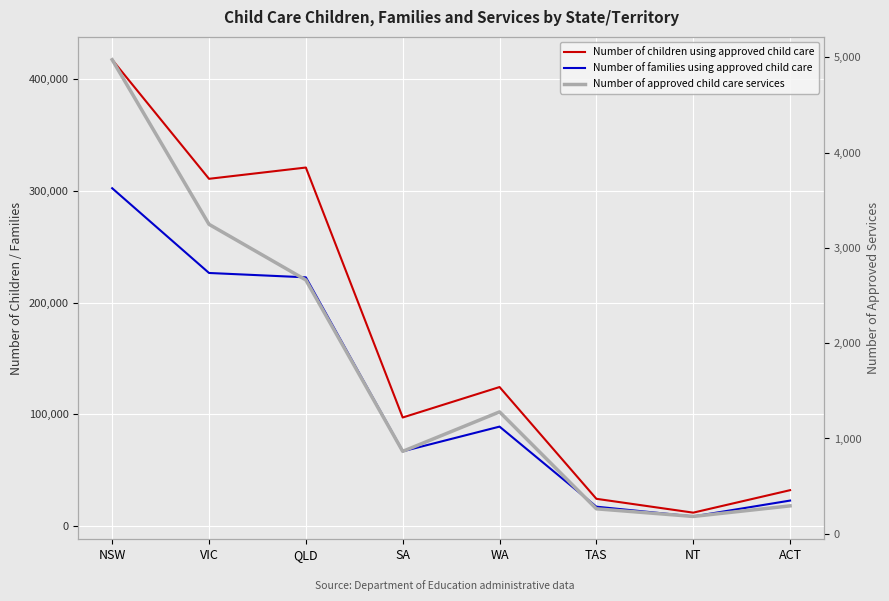

Reading left to right, what are all the values shown in this chart?

Number of children using approved child care: NSW=417660	VIC=310920	QLD=321020	SA=96960	WA=124260	TAS=24070	NT=11670	ACT=31810
Number of families using approved child care: NSW=302470	VIC=226510	QLD=222600	SA=66650	WA=88790	TAS=17020	NT=8270	ACT=22490
Number of approved child care services: NSW=4974	VIC=3247	QLD=2663	SA=865	WA=1279	TAS=262	NT=182	ACT=293